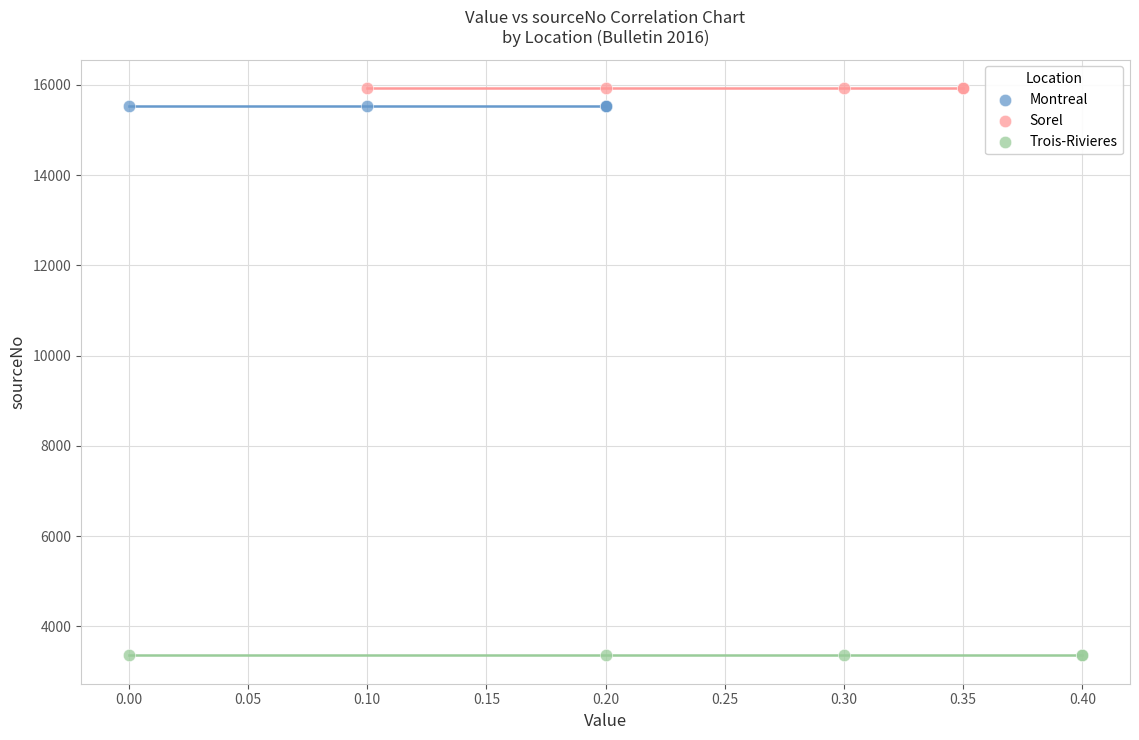

Which series reaches the minimum Y coordinate?

Trois-Rivieres